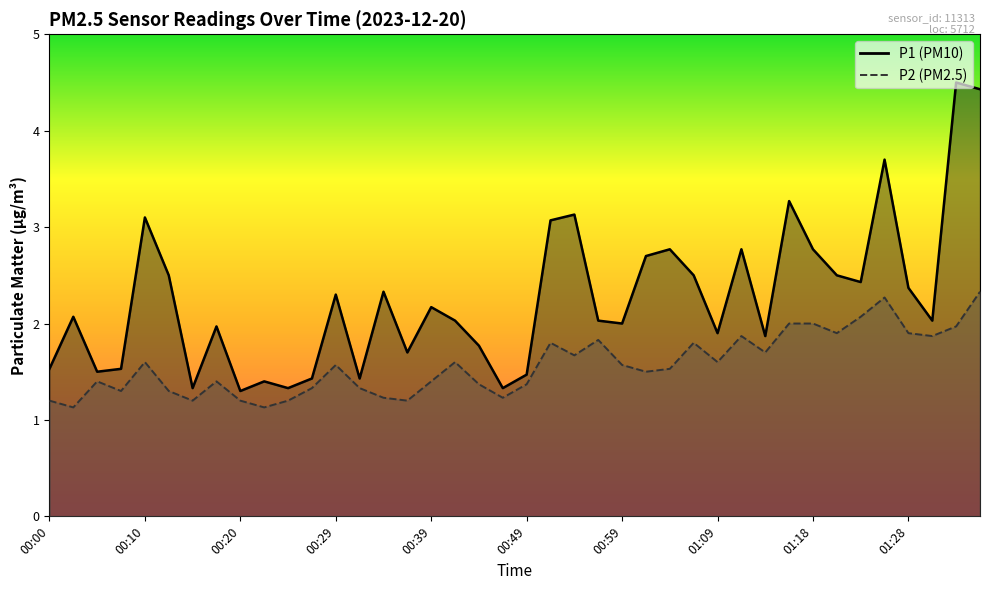

List the series in order of their peak value, lowest first.

P2, P1